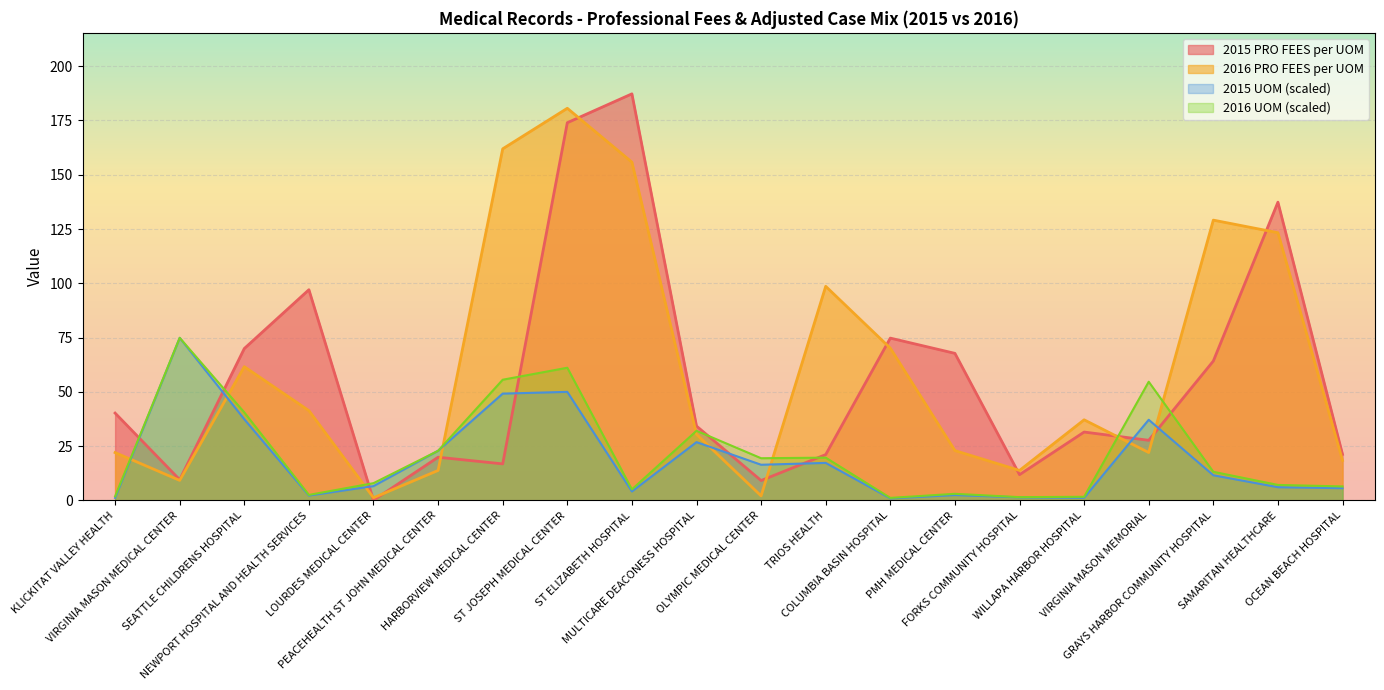

What are all the series names shown in the legend?

2015 PRO FEES per UOM, 2016 PRO FEES per UOM, 2015 UOM (scaled), 2016 UOM (scaled)